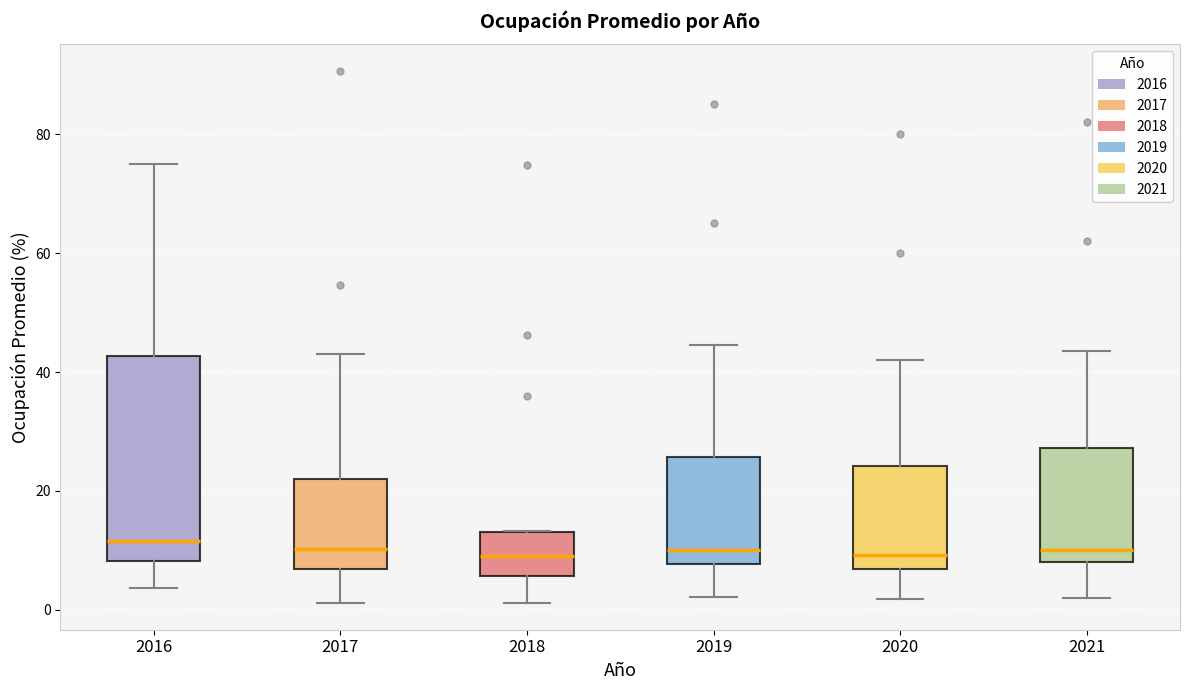

Reading left to right, read every box against the y-axis: the position of its median line, the range the box covers, and the ends of its whiskers. The values are not printed on the chart, so give them approximately, as read against the axis.

2016: median 12, box 8 to 42, whiskers 4 to 74
2017: median 10, box 6 to 22, whiskers 2 to 44
2018: median 10, box 6 to 14, whiskers 2 to 14
2019: median 10, box 8 to 26, whiskers 2 to 44
2020: median 10, box 6 to 24, whiskers 2 to 42
2021: median 10, box 8 to 28, whiskers 2 to 44